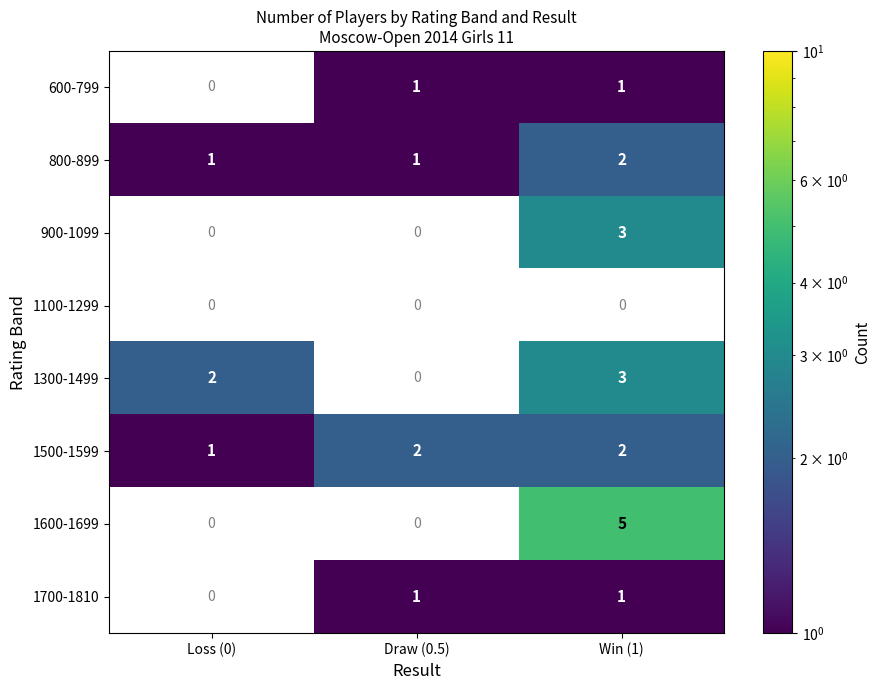

How many 1500-1599 values are between 1 and 2?

3